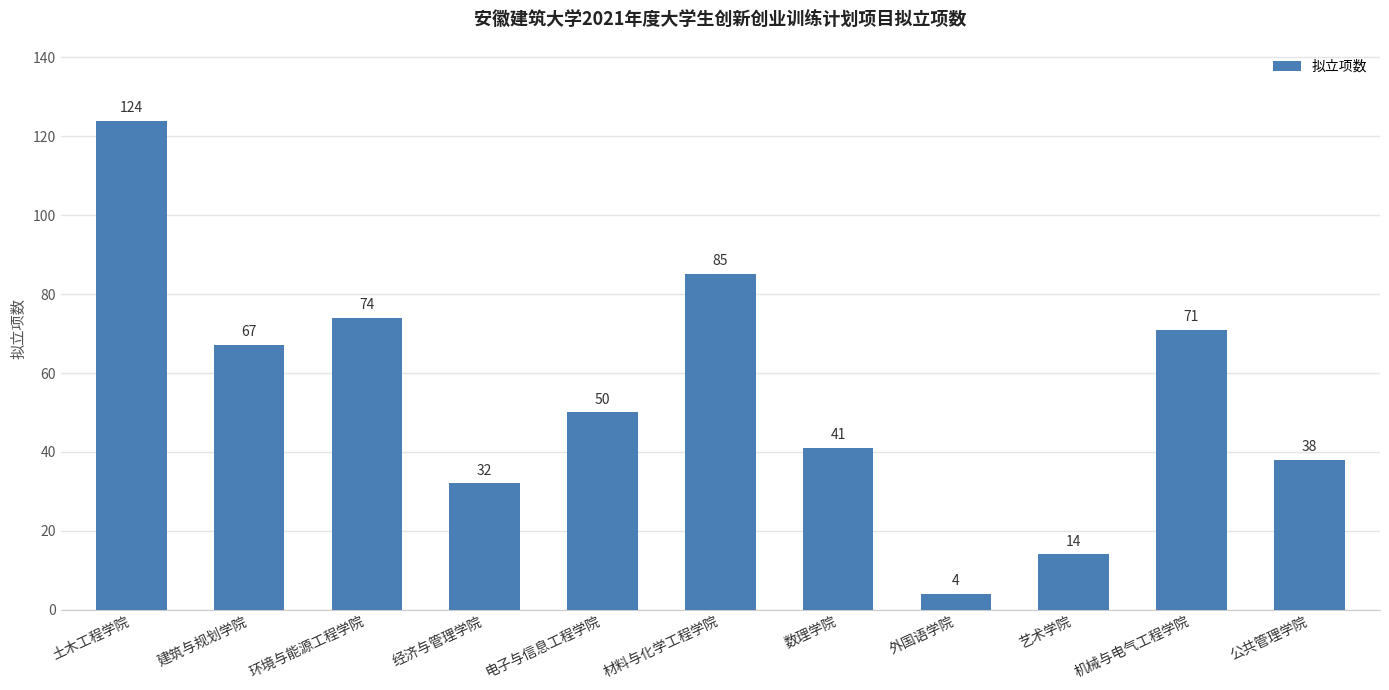

Rank the categories by value from lowest to highest.

外国语学院, 艺术学院, 经济与管理学院, 公共管理学院, 数理学院, 电子与信息工程学院, 建筑与规划学院, 机械与电气工程学院, 环境与能源工程学院, 材料与化学工程学院, 土木工程学院